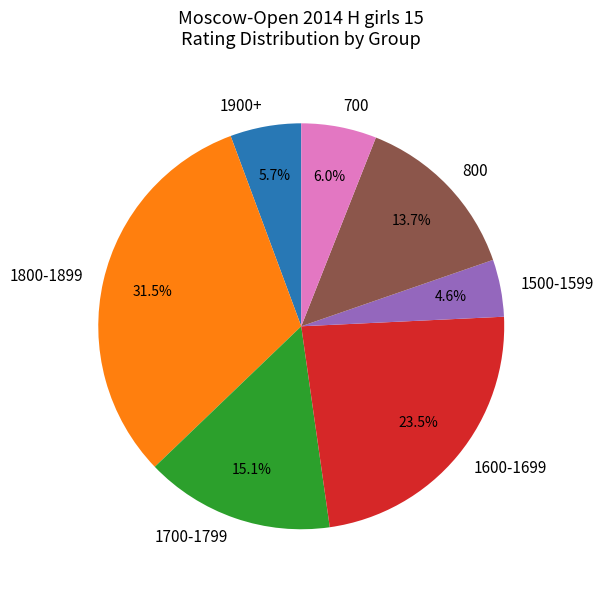

What is the largest slice in the pie chart?

1800-1899